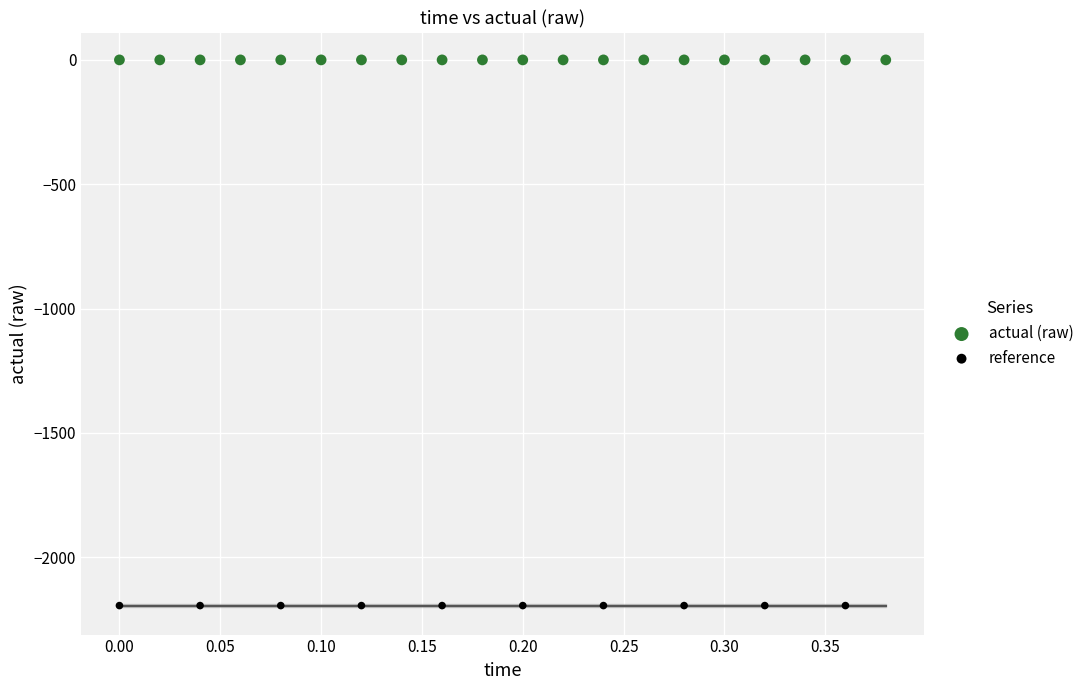

Which series contains the lowest Y value?

reference